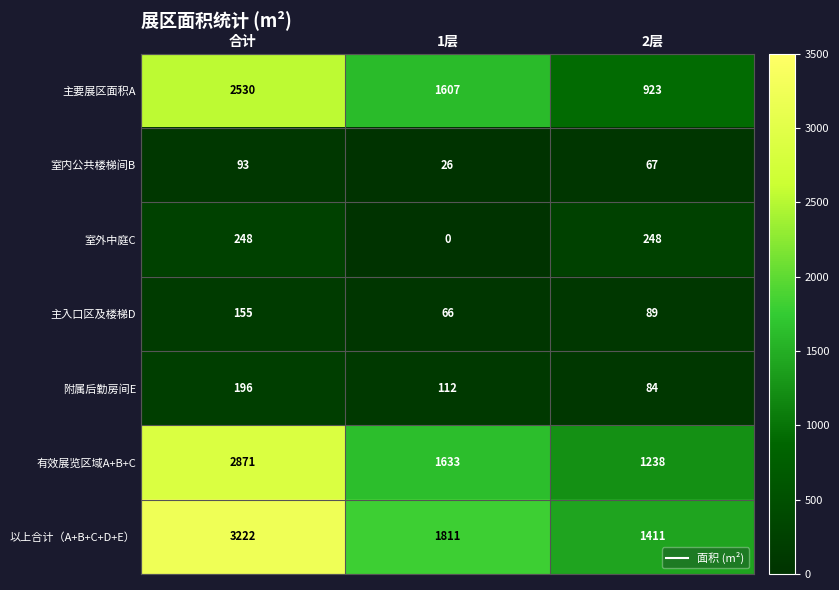

Reading left to right, what are all the values shown in this chart?

主要展区面积A: 合计=2530	1层=1607	2层=923
室内公共楼梯间B: 合计=93	1层=26	2层=67
室外中庭C: 合计=248	1层=0	2层=248
主入口区及楼梯D: 合计=155	1层=66	2层=89
附属后勤房间E: 合计=196	1层=112	2层=84
有效展览区域A+B+C: 合计=2871	1层=1633	2层=1238
以上合计（A+B+C+D+E）: 合计=3222	1层=1811	2层=1411